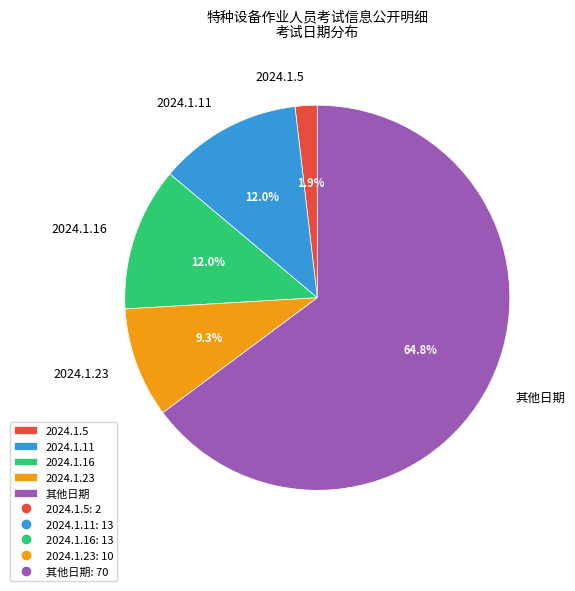

Which slice is the largest?

其他日期